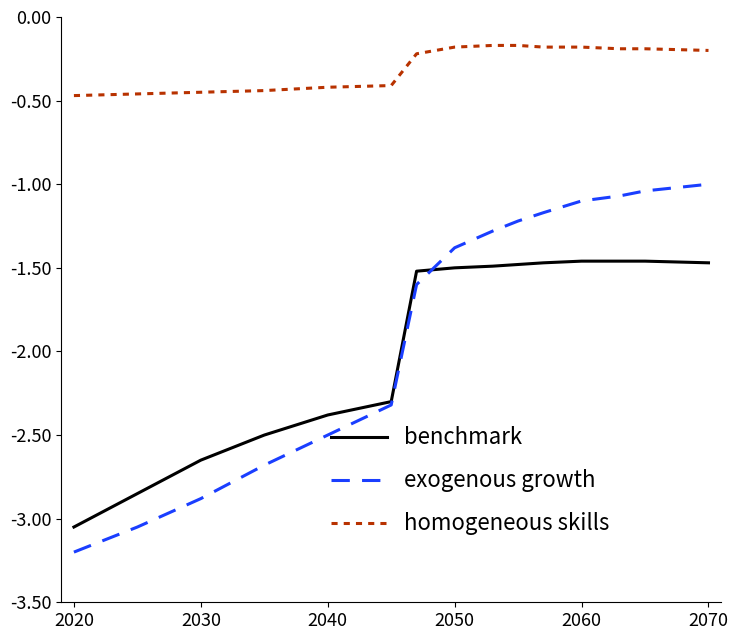

Rank the series by their maximum value, from lowest to highest.

benchmark, exogenous growth, homogeneous skills